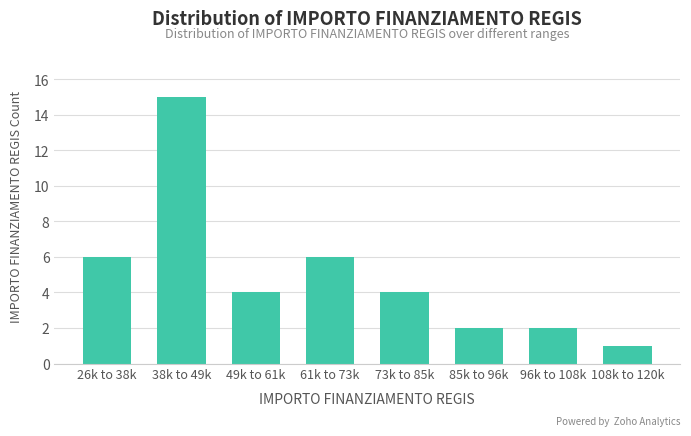

Reading left to right, what are all the values shown in this chart?

26k to 38k=6	38k to 49k=15	49k to 61k=4	61k to 73k=6	73k to 85k=4	85k to 96k=2	96k to 108k=2	108k to 120k=1